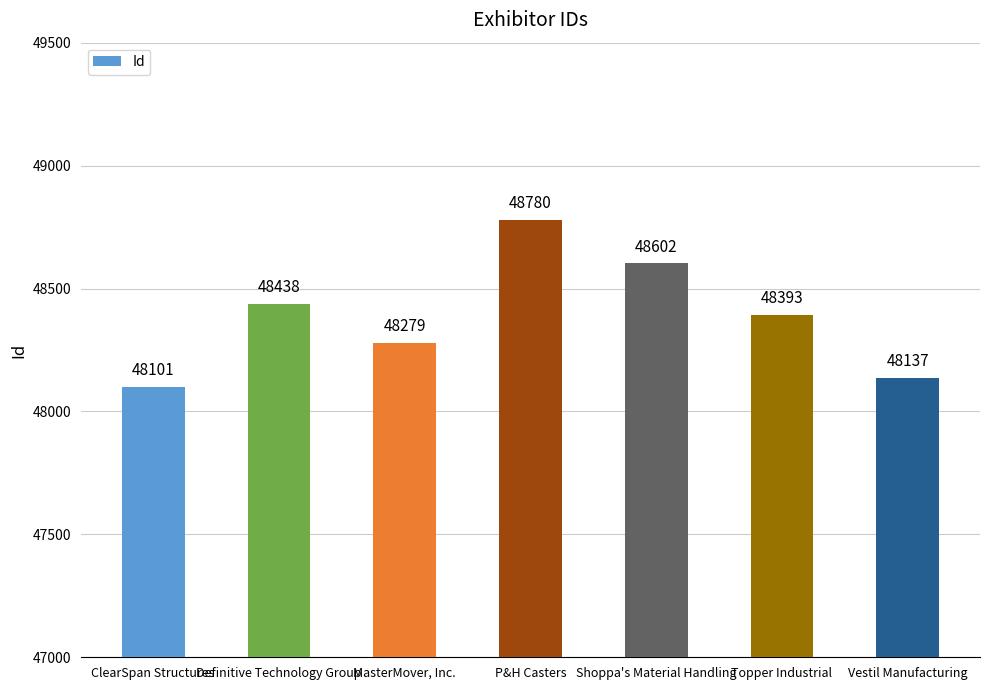

What is the ratio of the value at Vestil Manufacturing to the value at P&H Casters?

1.0